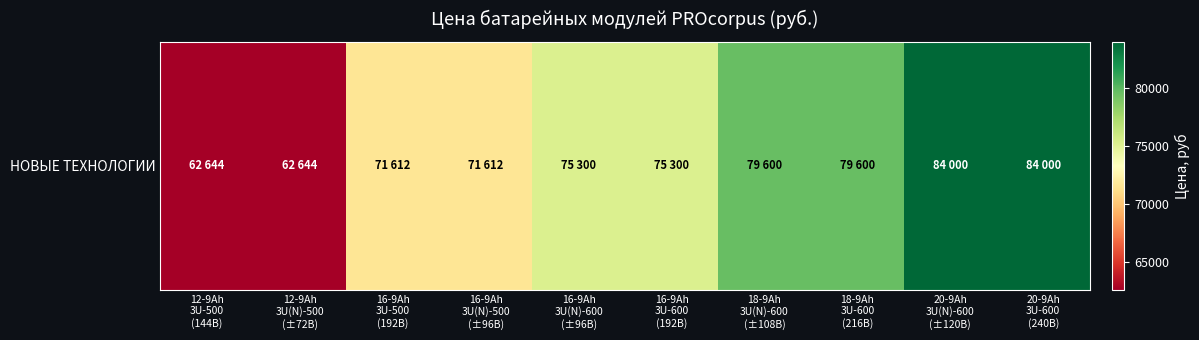

Reading right to left, list all the values displayed in this chart.

20-9Ah
3U-600
(240В)=84000	20-9Ah
3U(N)-600
(±120В)=84000	18-9Ah
3U-600
(216В)=79600	18-9Ah
3U(N)-600
(±108В)=79600	16-9Ah
3U-600
(192В)=75300	16-9Ah
3U(N)-600
(±96В)=75300	16-9Ah
3U(N)-500
(±96В)=71612	16-9Ah
3U-500
(192В)=71612	12-9Ah
3U(N)-500
(±72В)=62644	12-9Ah
3U-500
(144В)=62644